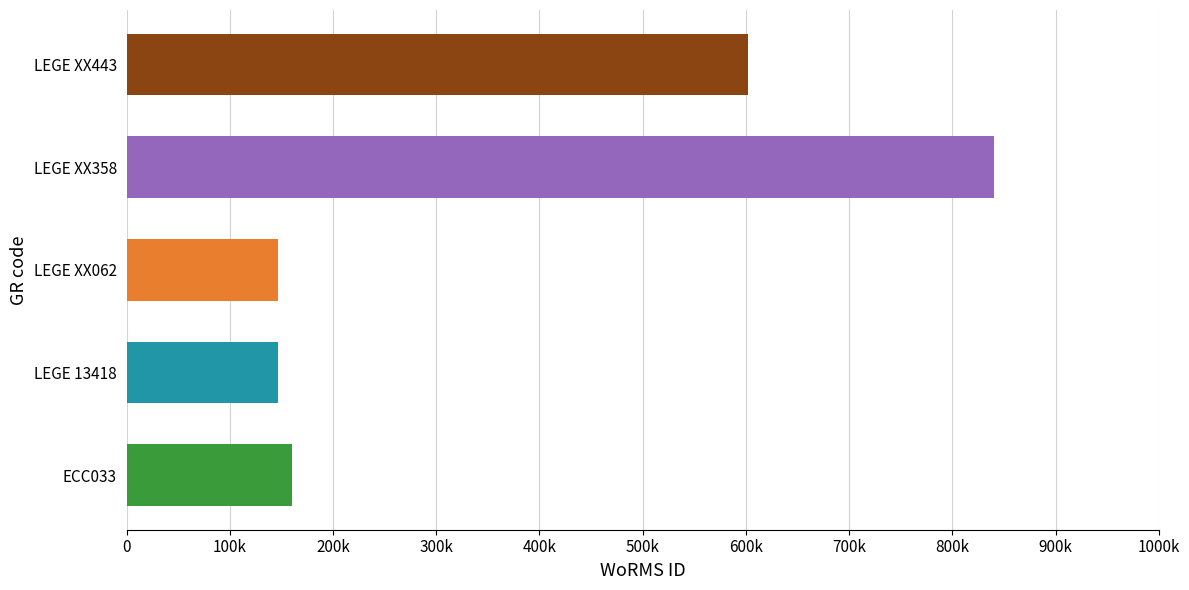

Reading left to right, extract all data points from this chart.

ECC033=160572	LEGE 13418=146994	LEGE XX062=146542	LEGE XX358=839906	LEGE XX443=602206